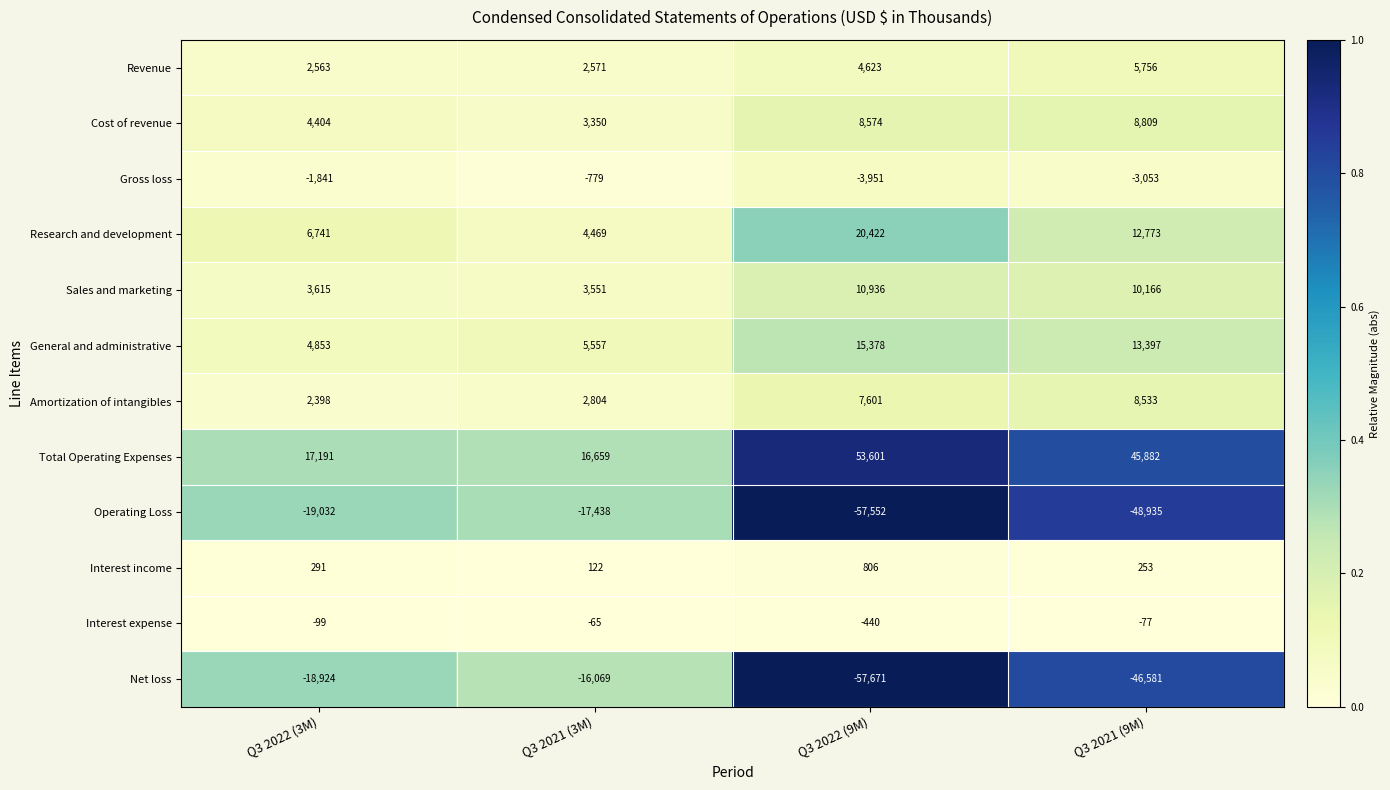

True or false: Revenue has a value of 2571 at Q3 2021 (3M).

True